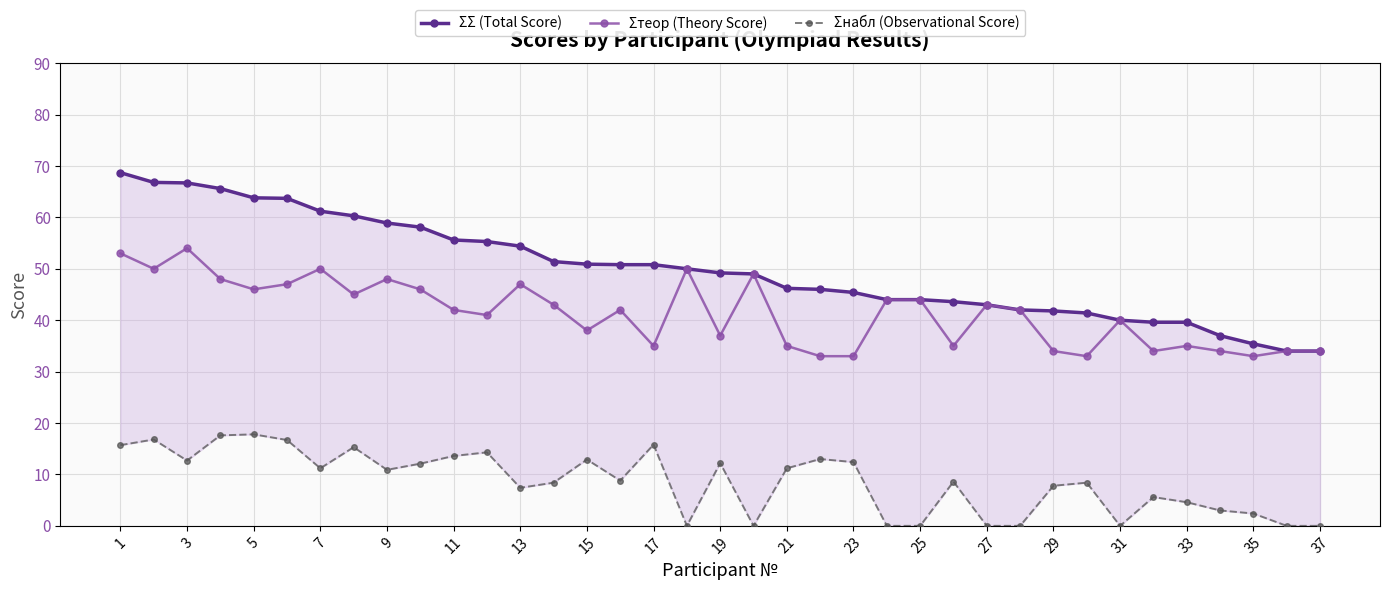

True or false: Σтеор (Theory Score) has more than 1 points higher than both neighbors.

True